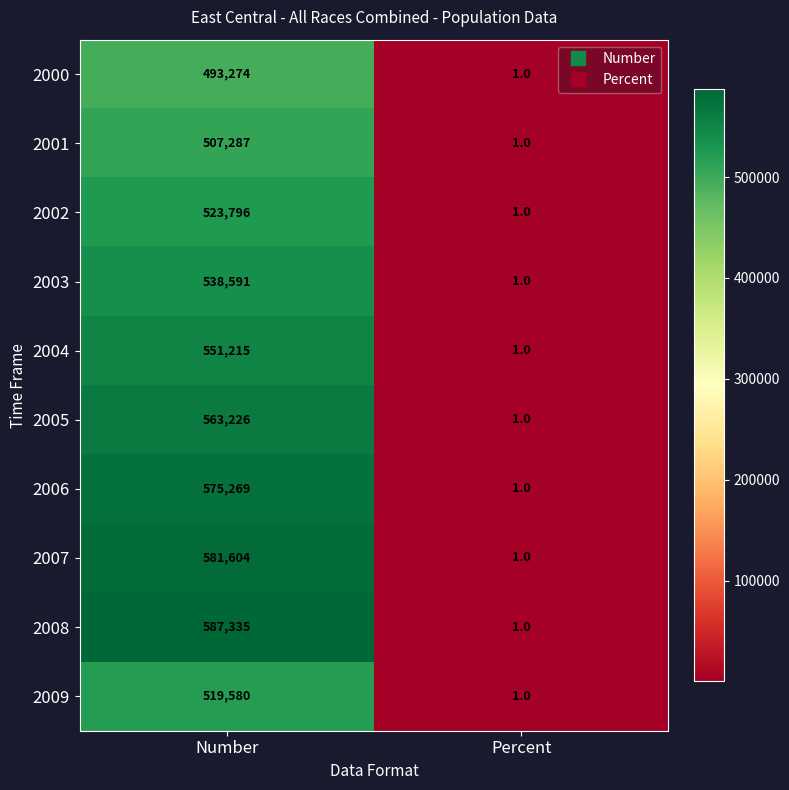

True or false: 2002 has a value of 873450 at Number.

False